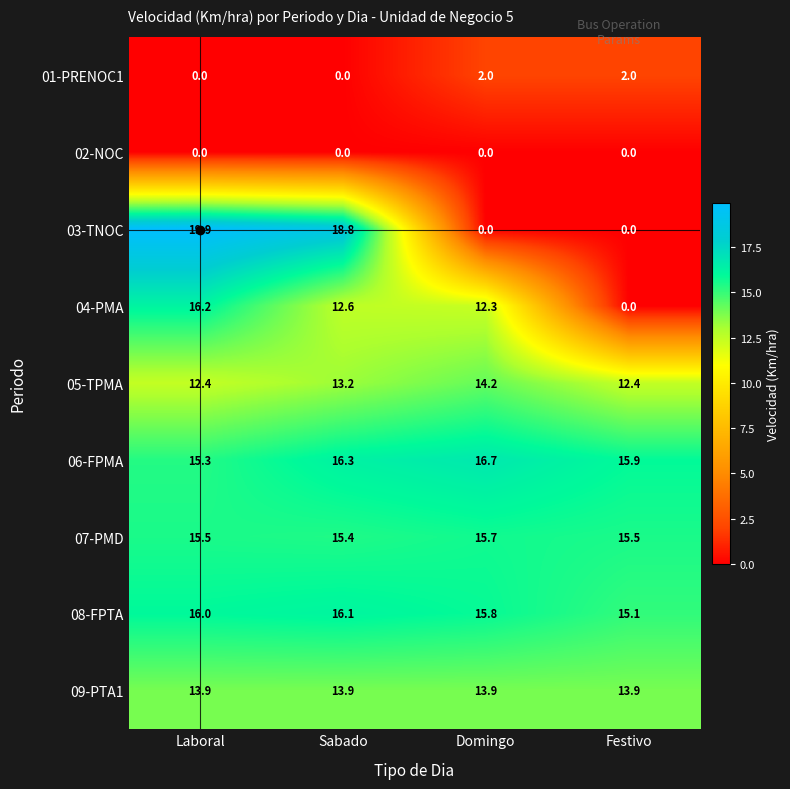

What is the difference between the maximum and minimum values in the 04-PMA series?

16.2